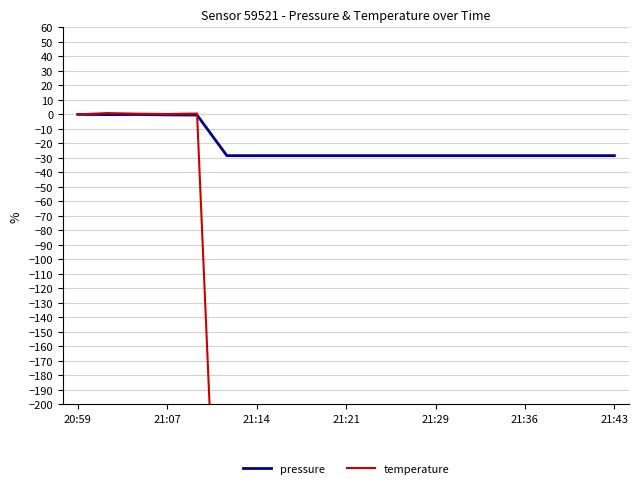

How many values in temperature are below zero?

14